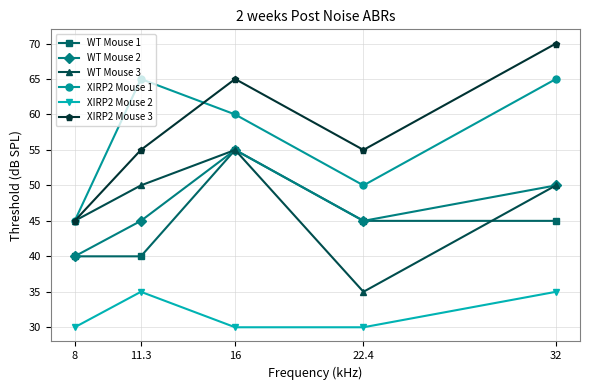

Reading left to right, extract all data points from this chart.

WT Mouse 1: 40	40	55	45	45
WT Mouse 2: 40	45	55	45	50
WT Mouse 3: 45	50	55	35	50
XIRP2 Mouse 1: 45	65	60	50	65
XIRP2 Mouse 2: 30	35	30	30	35
XIRP2 Mouse 3: 45	55	65	55	70